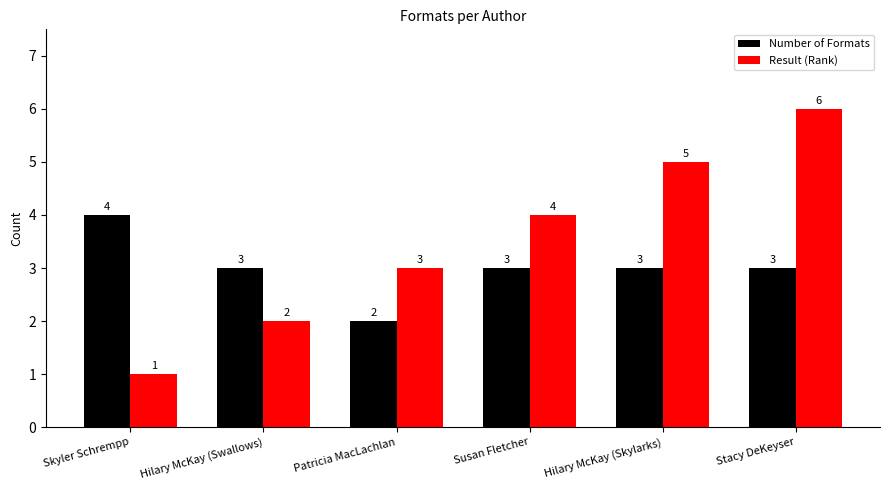

Which series has the largest range (max minus min)?

Result (Rank)